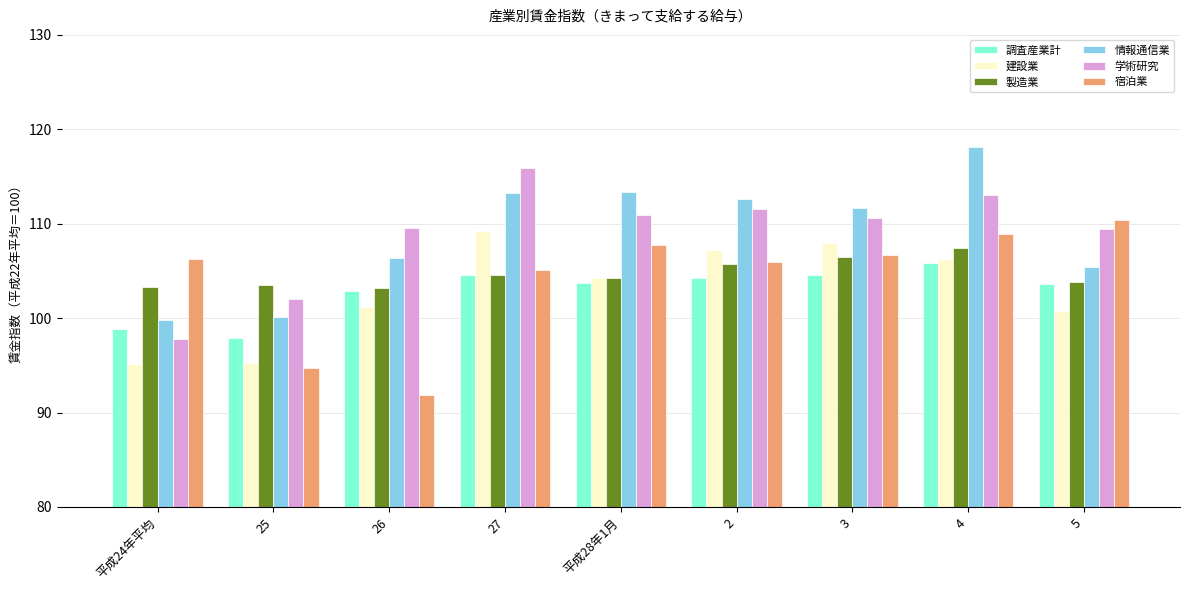

The value of 学術研究 at 26 is 109.5. True or false?

True